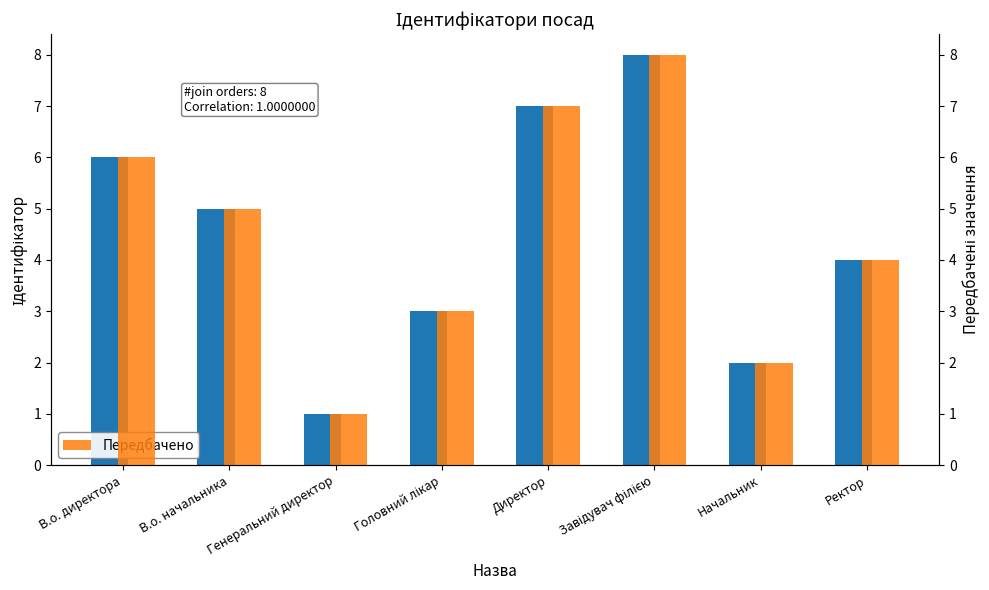

Between Директор and В.о. директора, which is larger?

Директор